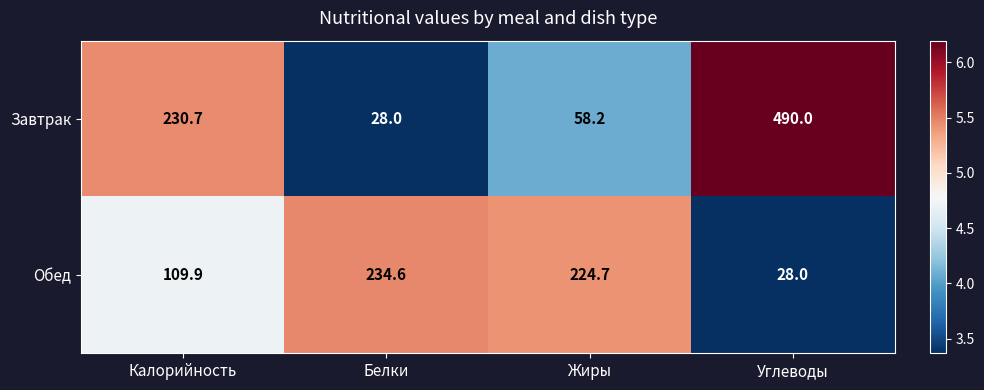

The Завтрак series shows 45.9 at Белки. True or false?

False